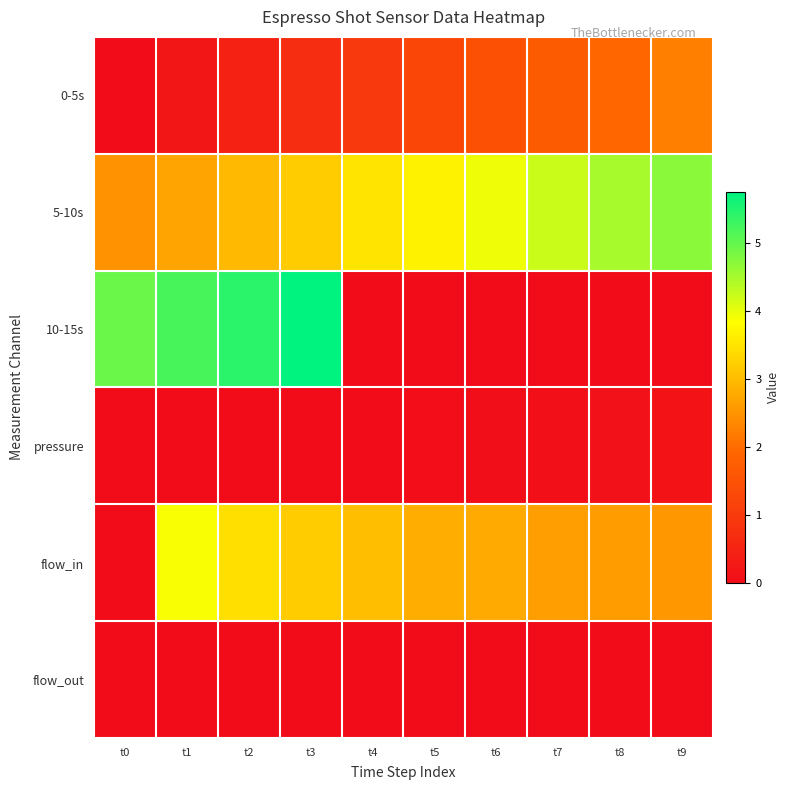

What is the total value across all series at t2?

12.3